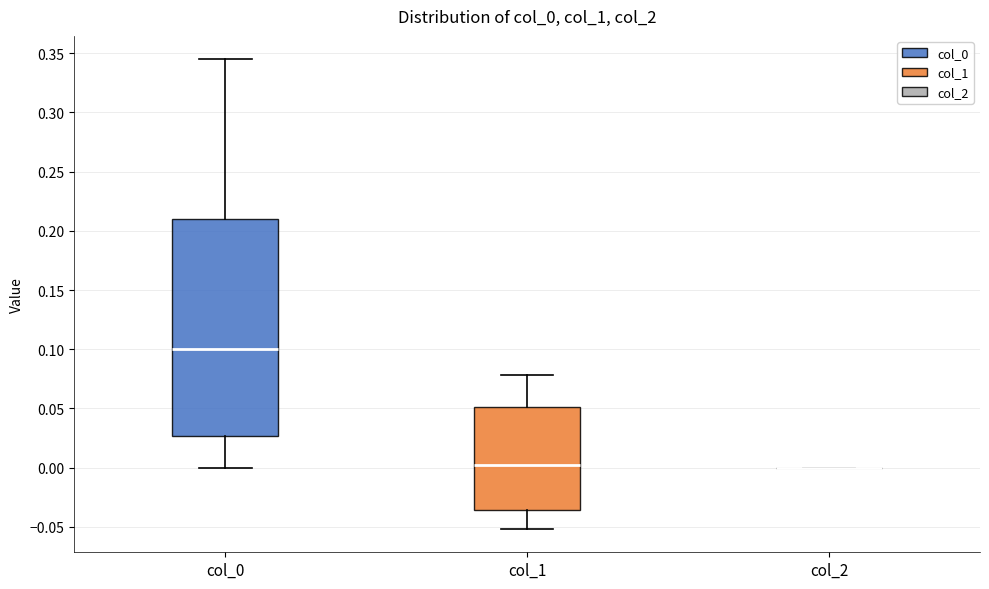

Where is the lower edge of the box for col_0 on the y-axis? The values are not printed on the chart, so give them approximately, as read against the axis.

0.025